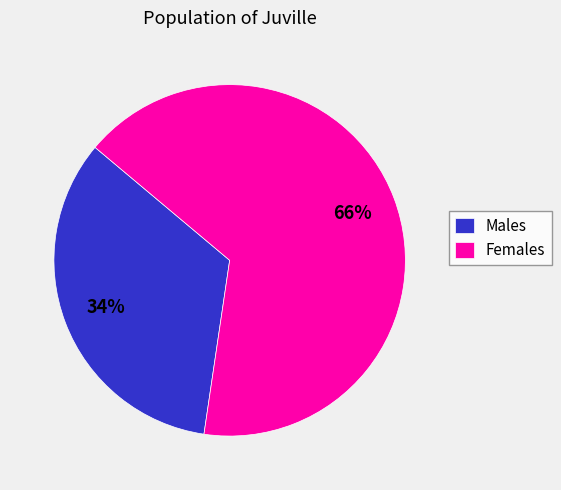

Do Females and Males together represent more than half of the pie?

Yes